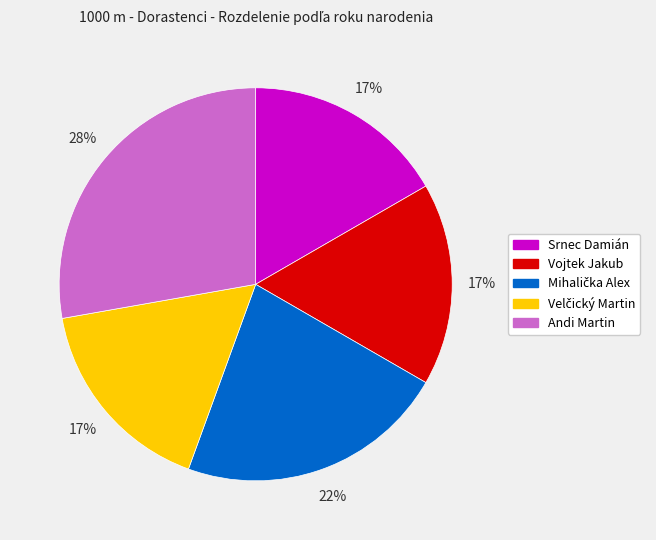

Does any single category account for the majority?

No